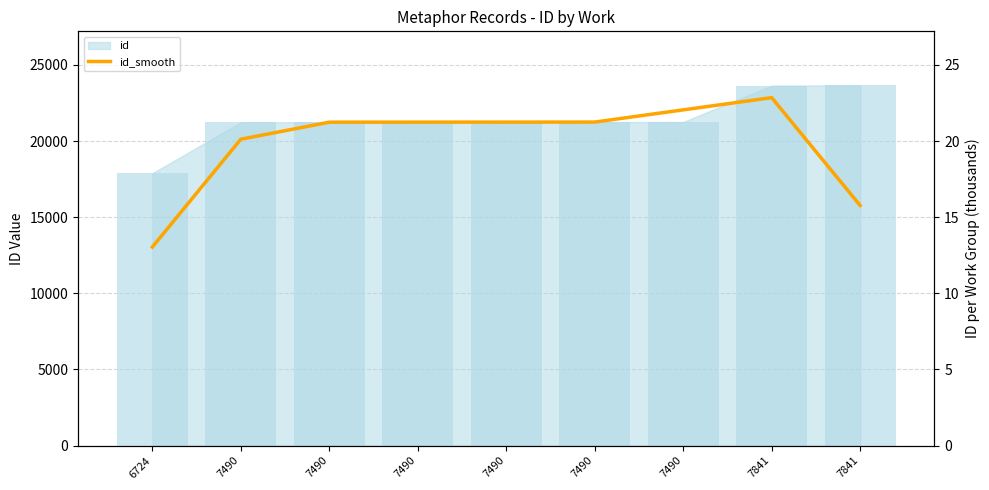

What is the approximate value at 7490?

21241.0